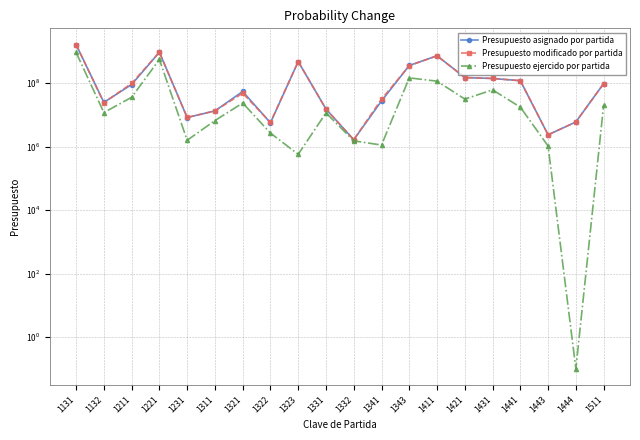

At which label does Presupuesto asignado por partida reach its peak?

1131